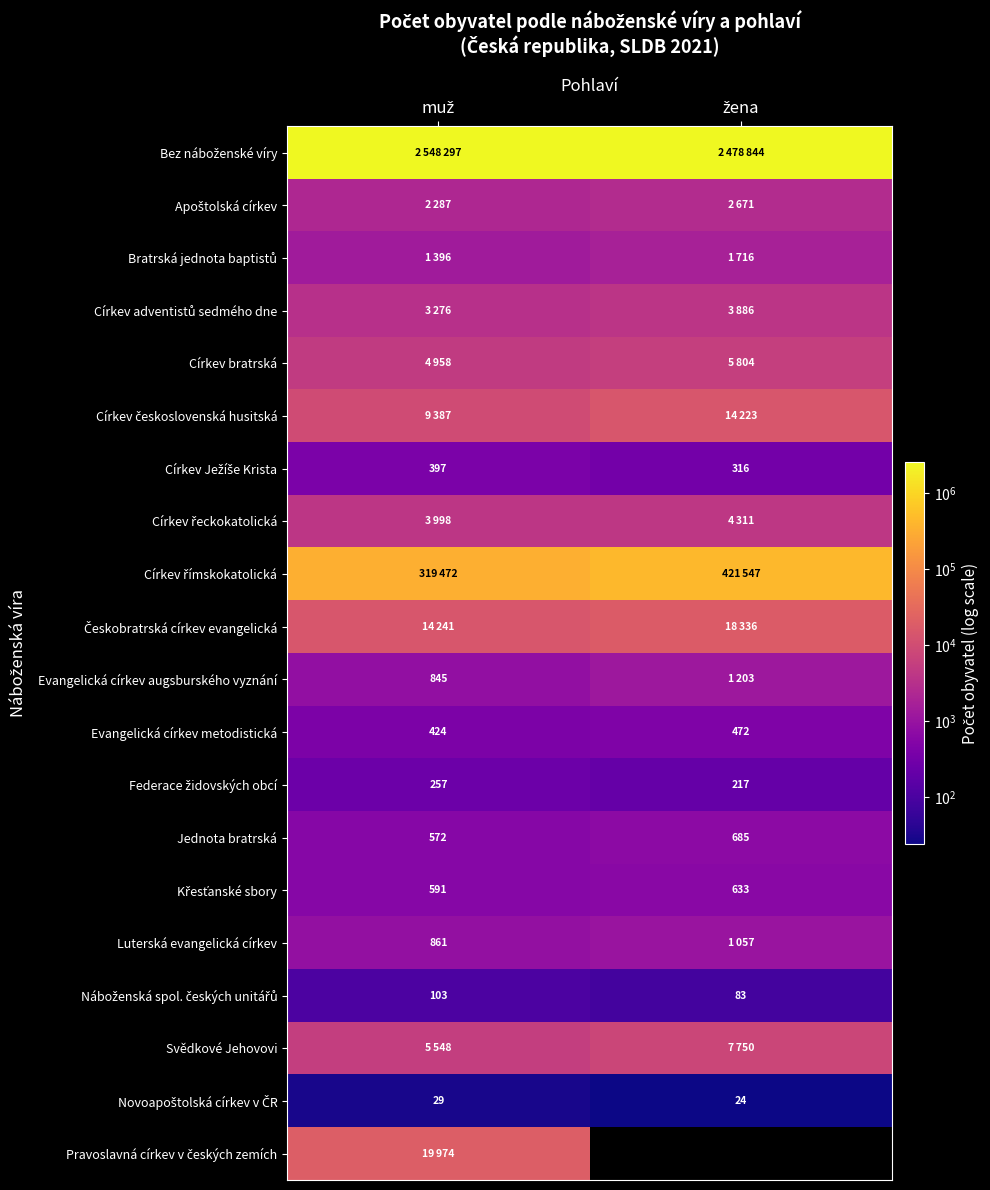

Count the Církev československá husitská values in the range 9387 to 14223.

2